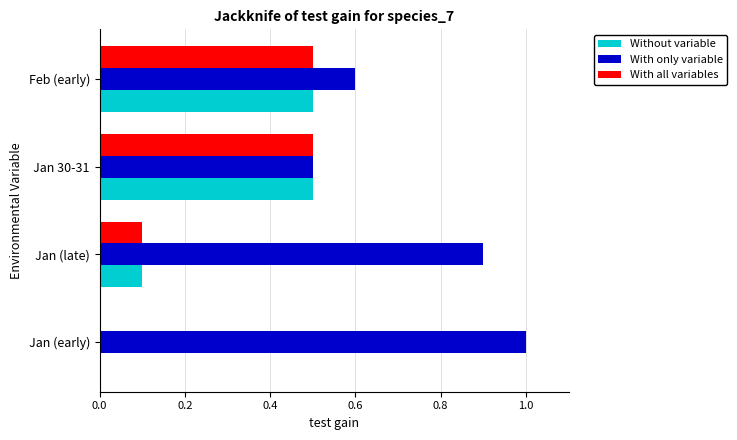

What is the sum of all With only variable values?

3.0